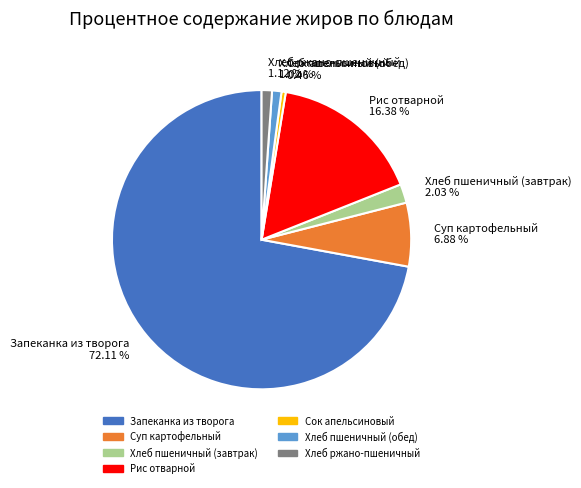

What is the majority slice?

Запеканка из творога